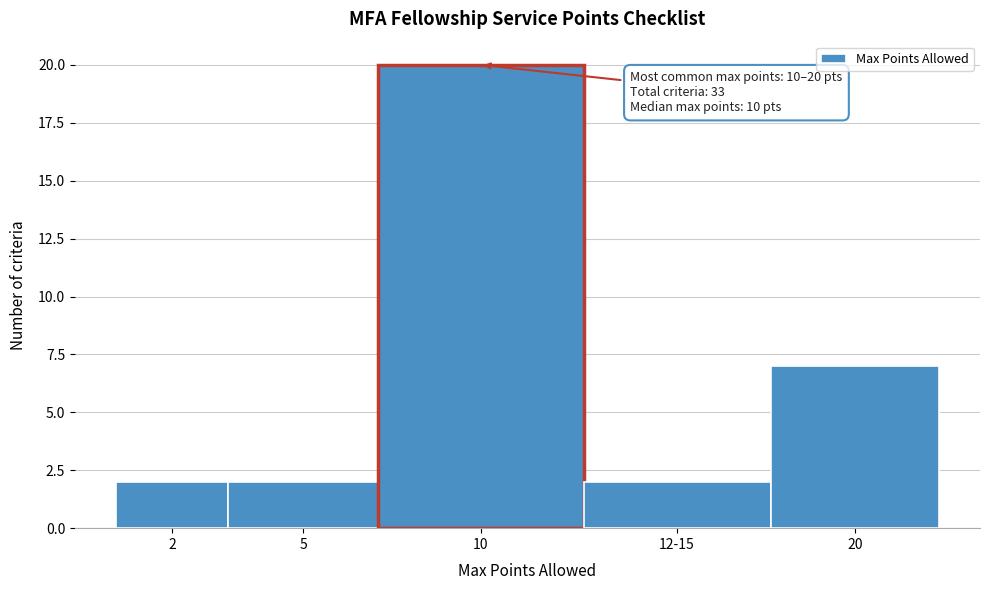

Reading right to left, what are all the values shown in this chart?

20=7	12-15=2	10=20	5=2	2=2